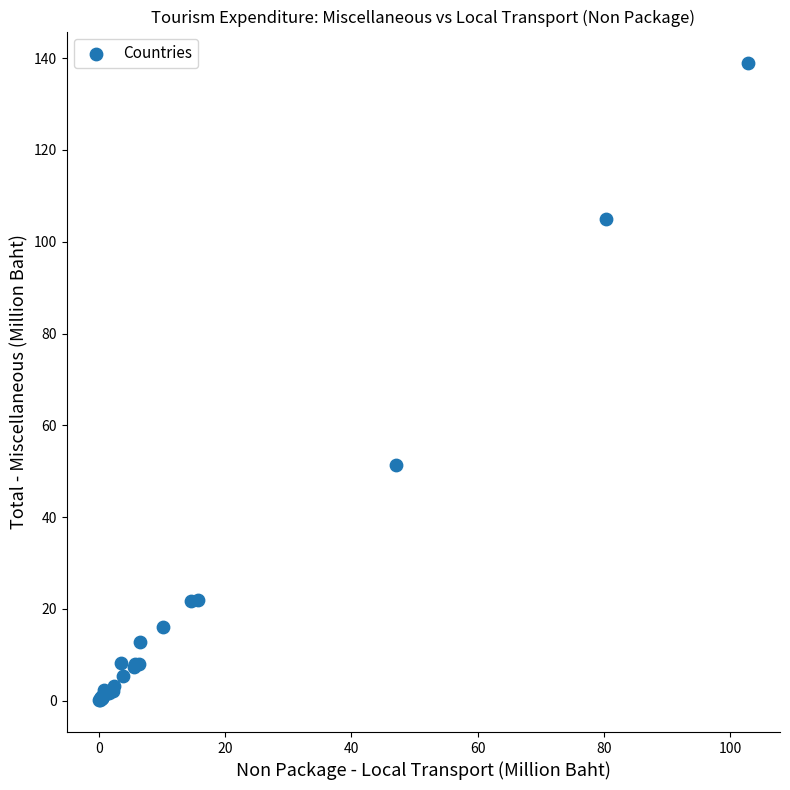

What Y value in the scatter plot is closest to 69?

51.4